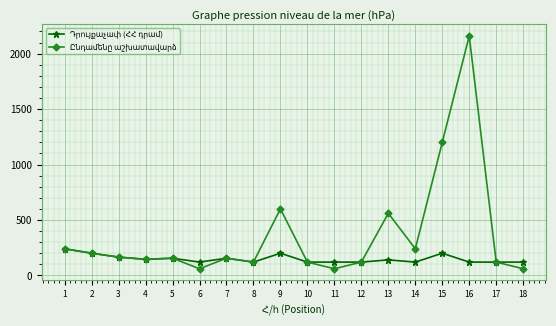

At which category is the sum across all series the highest?

16